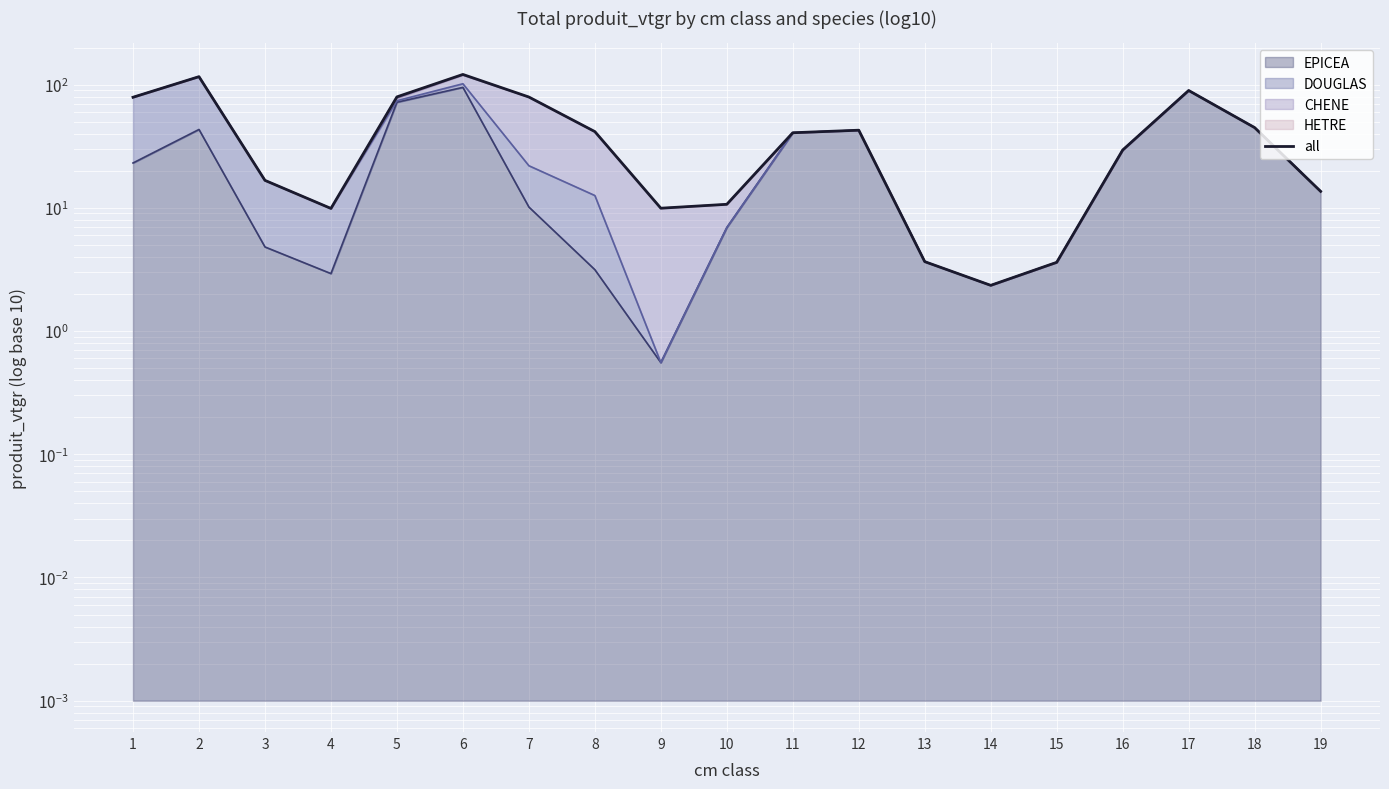

What is the ratio of the value at 18 to the value at 7?

0.6